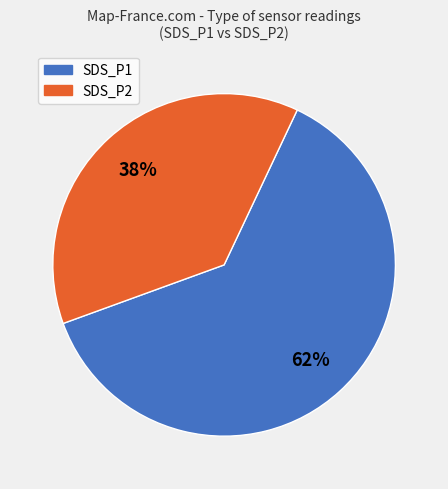

To the nearest percent, what is the average slice percentage?

50%